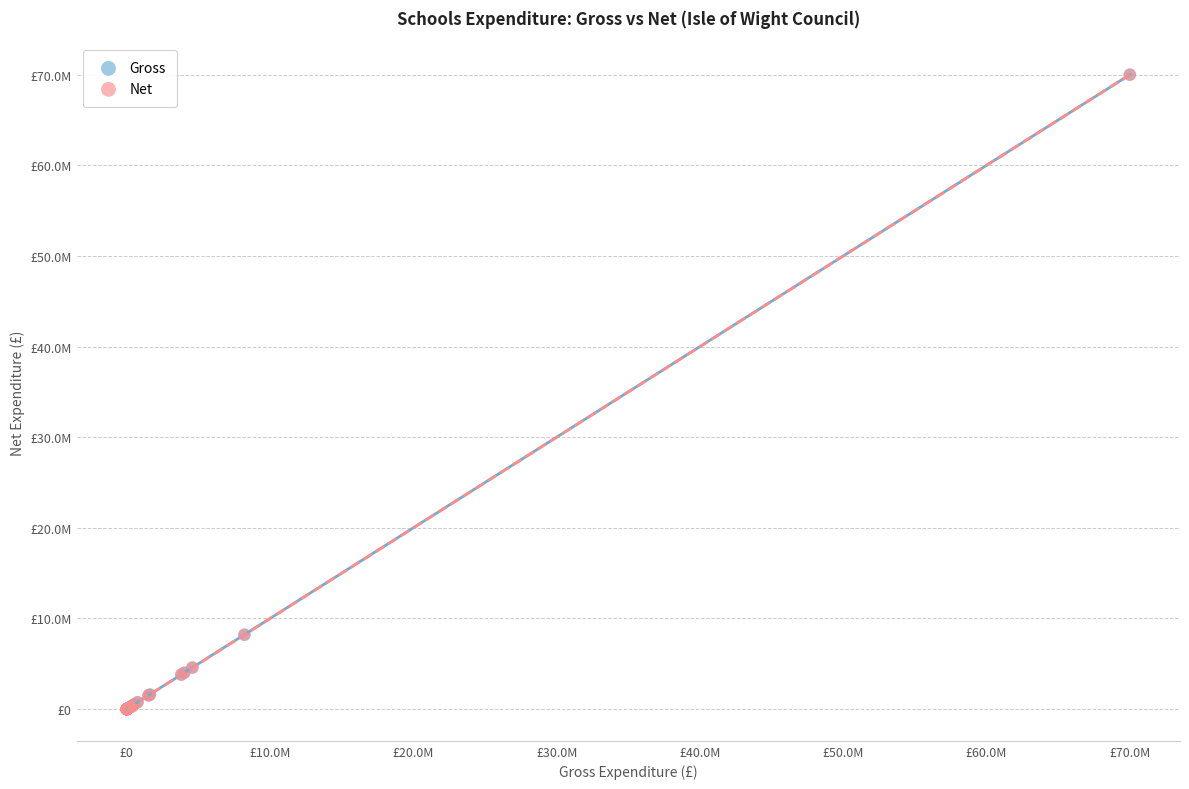

What are all the series names shown in the legend?

Gross, Net